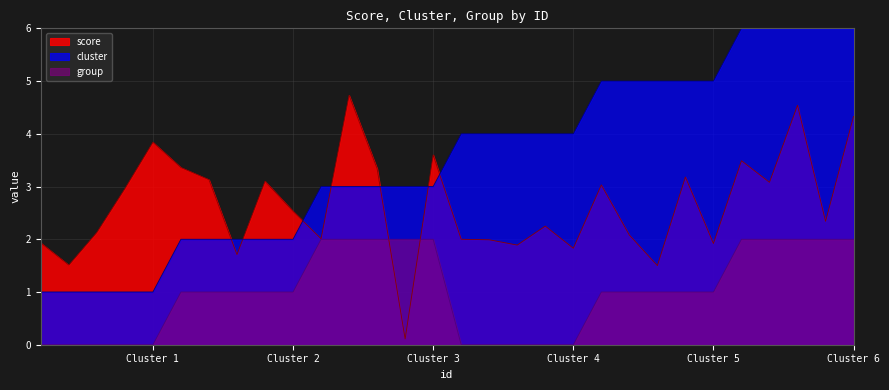

Is the value of score at 13 greater than the value of cluster at 13?

Yes